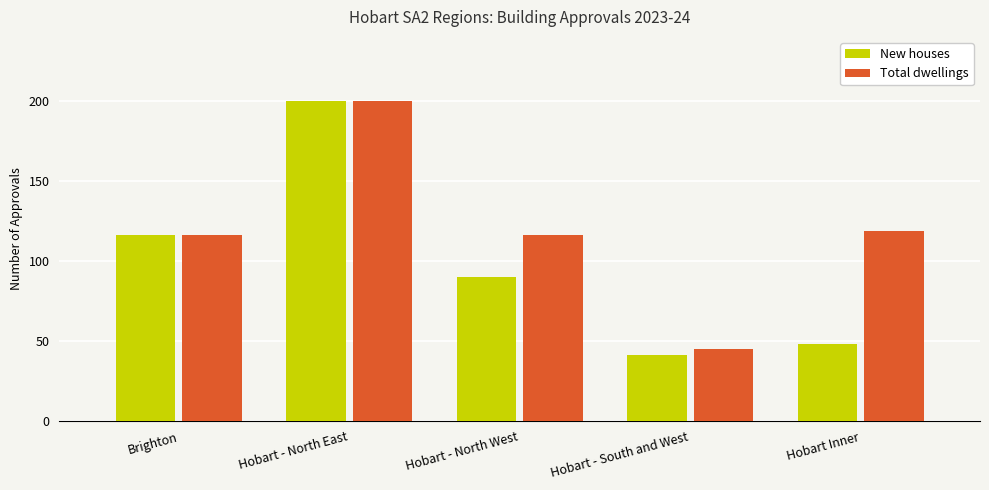

What position from the left is Hobart Inner?

5